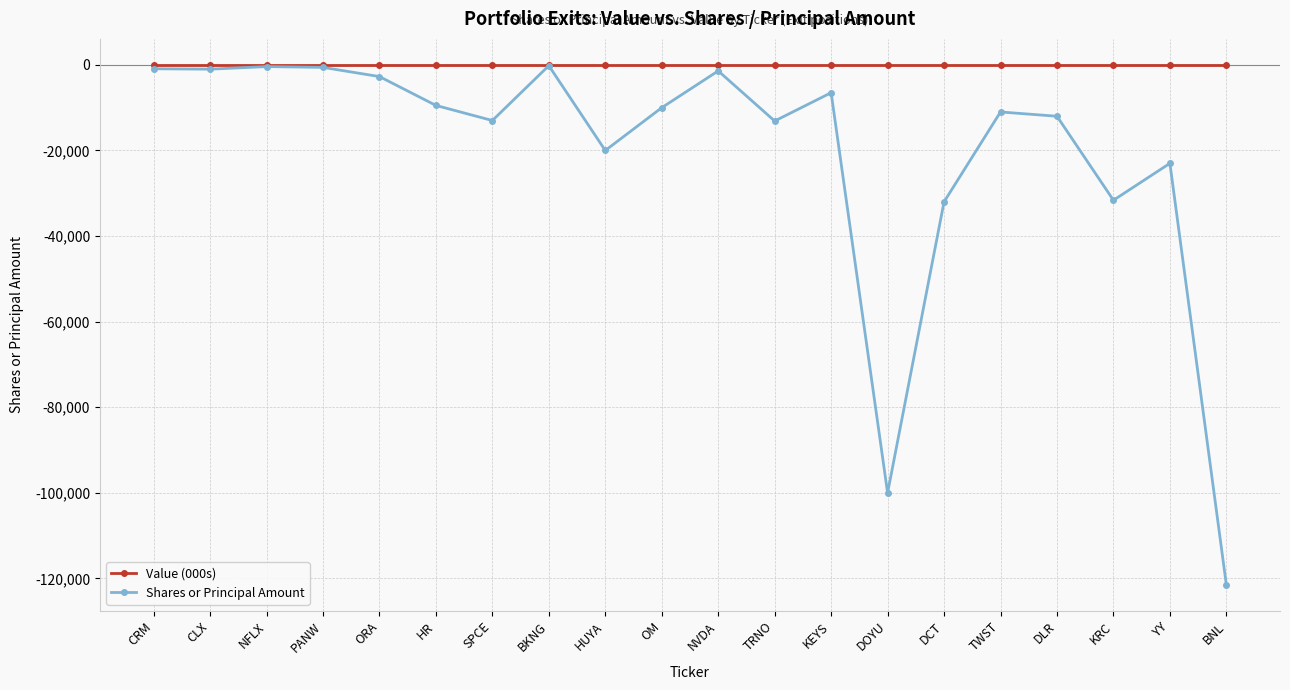

Which series has the widest spread of values?

Shares or Principal Amount